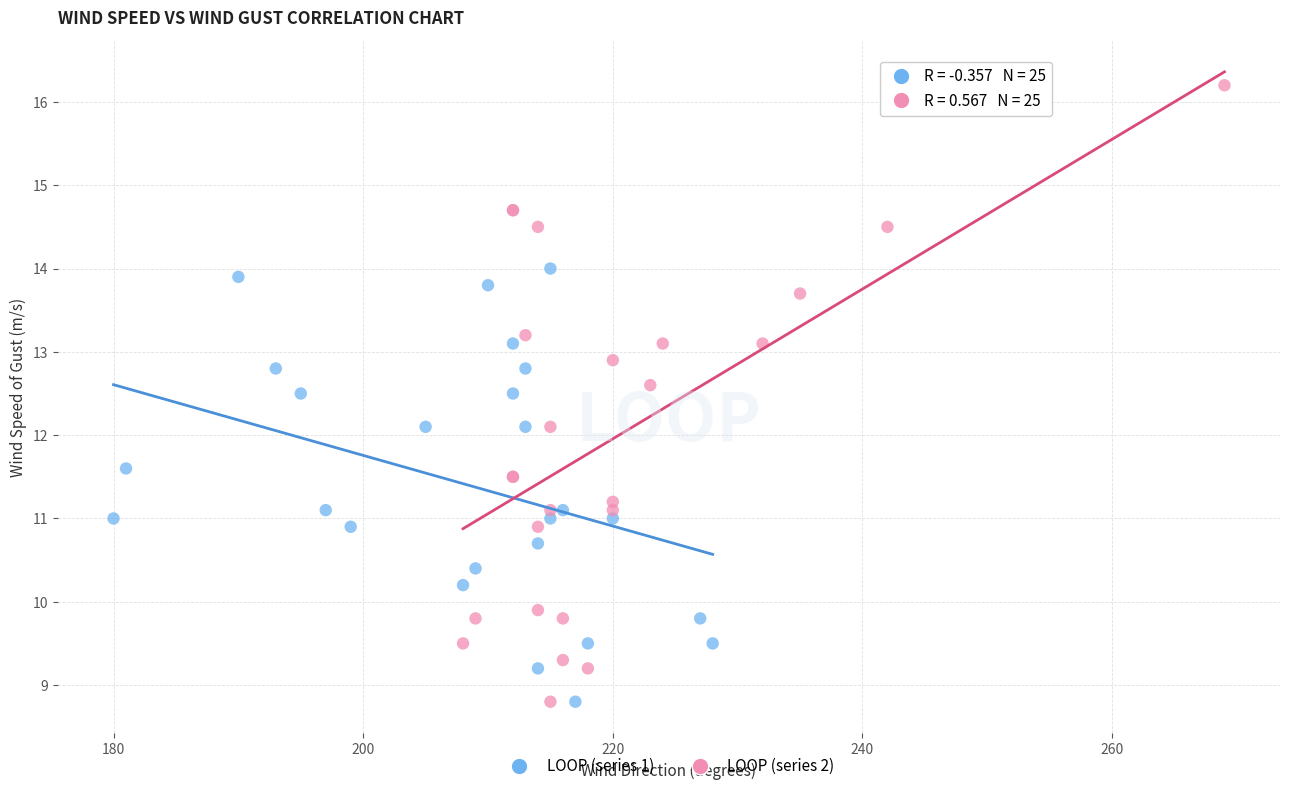

Which series reaches the maximum Y coordinate?

LOOP (series 2)